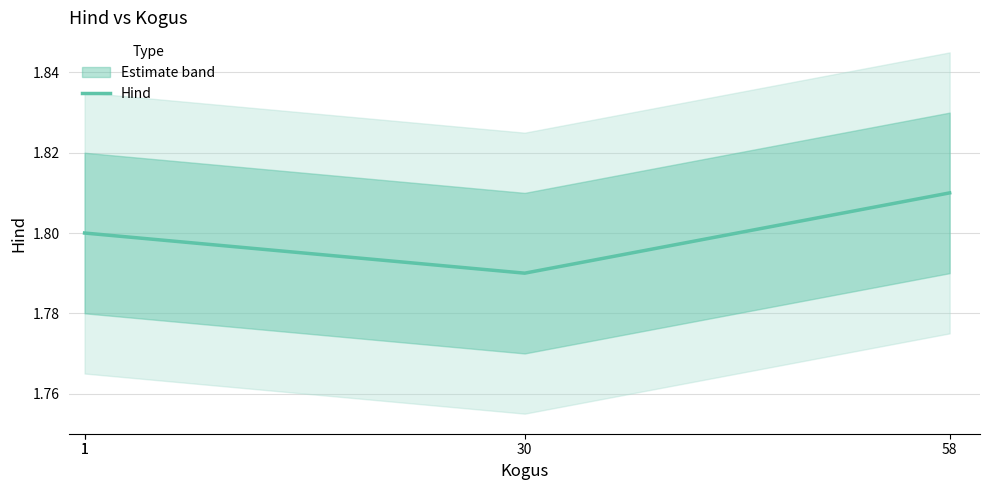

True or false: the data shows 1.2 at 1.

False